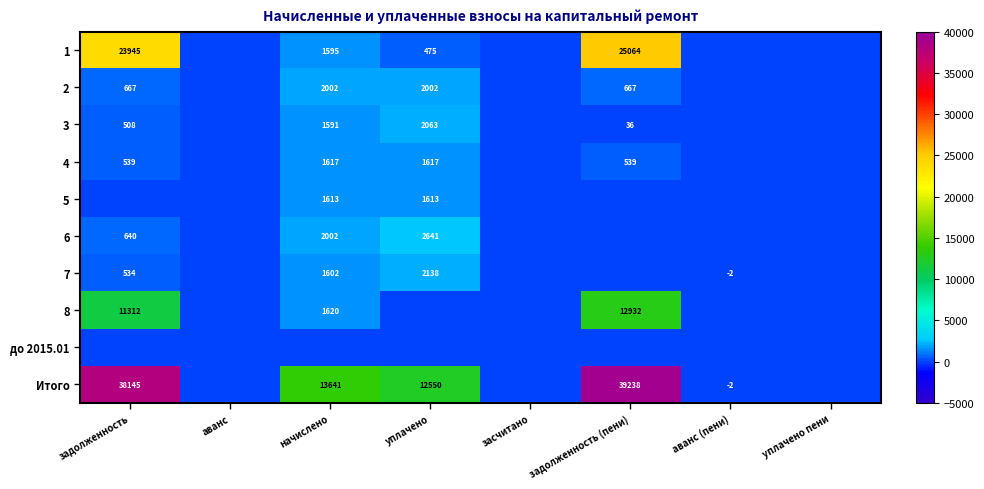

Is it true that Итого equals 52143 at задолженность (пени)?

False